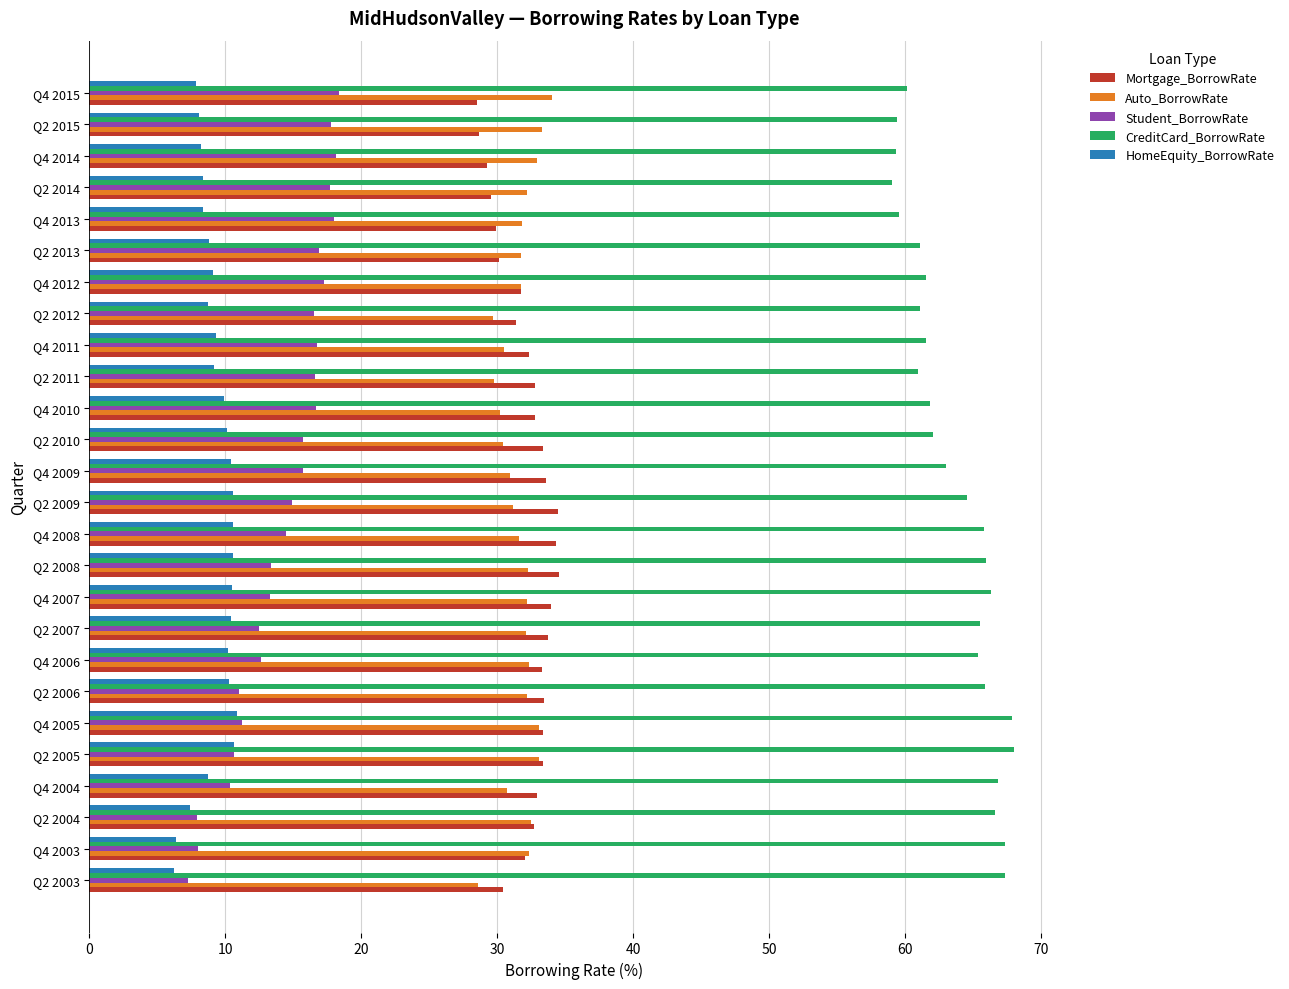

At how many categories does at least one series exceed 26?

26